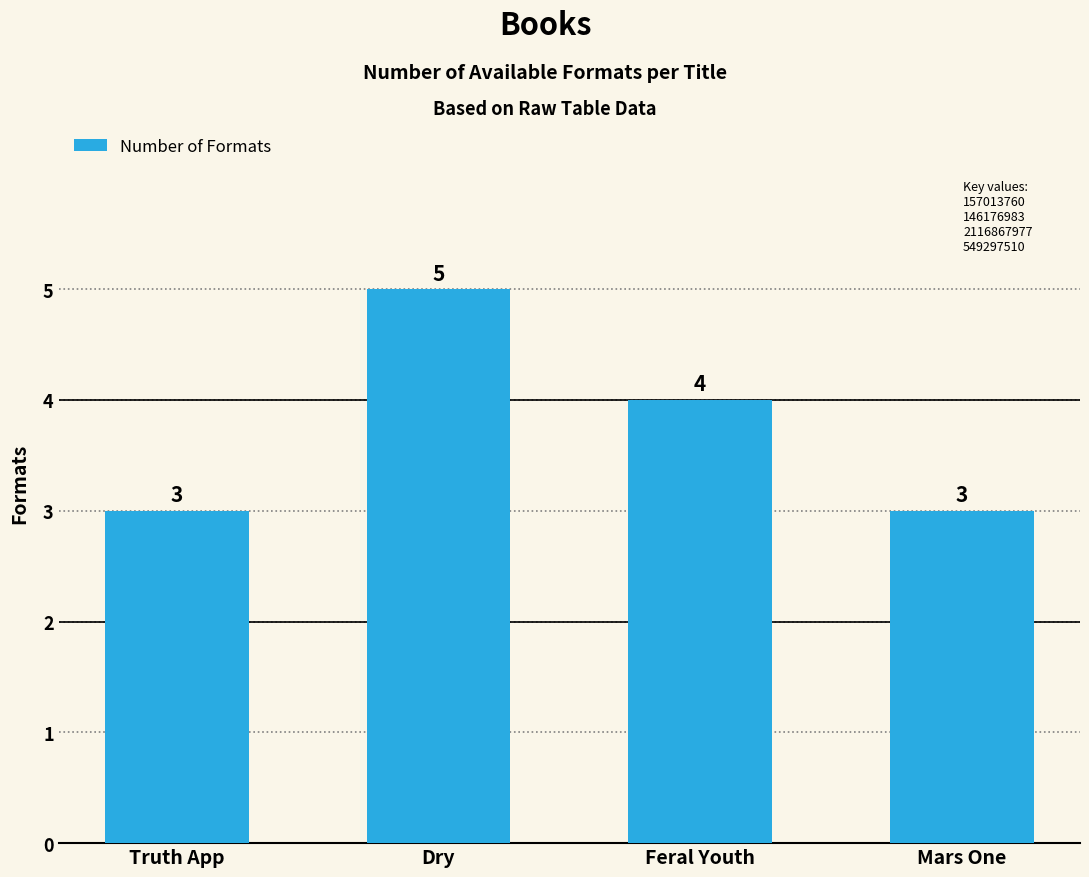

The value at Truth App is 3. True or false?

True